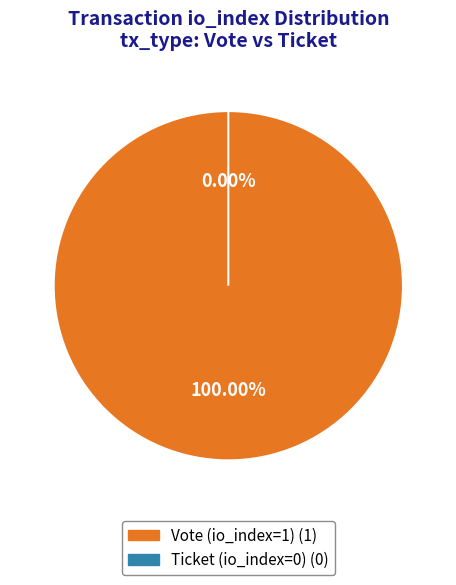

Is the sum of Ticket (io_index=0) and Vote (io_index=1) greater than half?

Yes